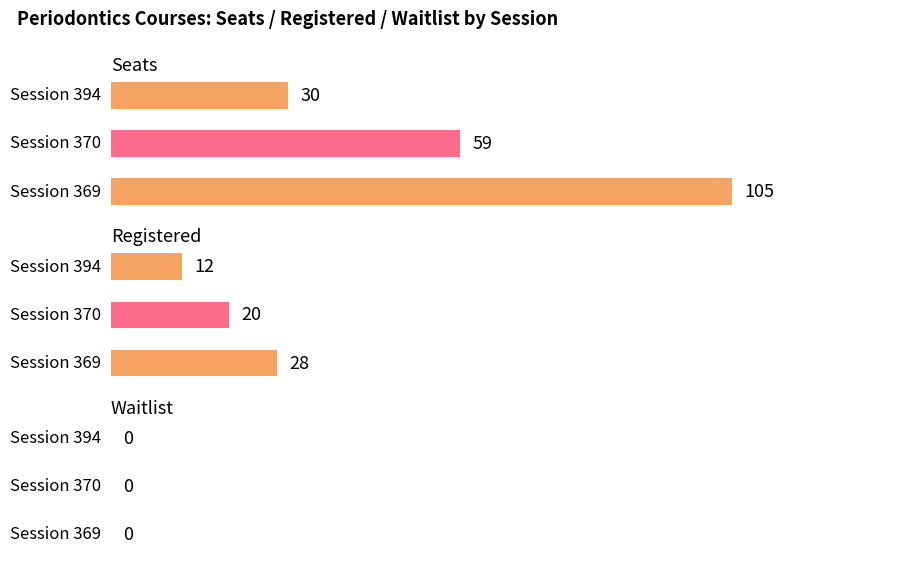

How many categories are shown in the chart?

3